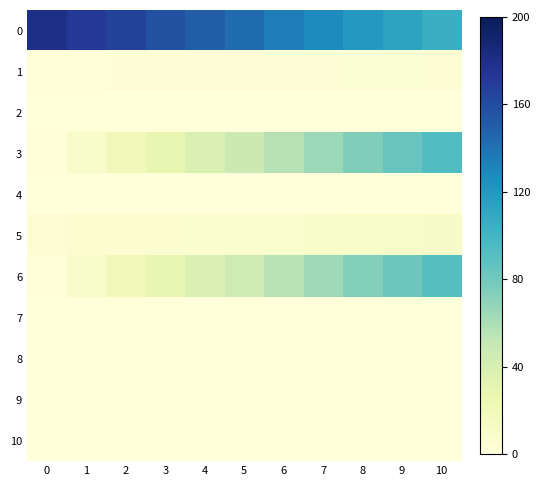

At which category is the sum across all series the highest?

10